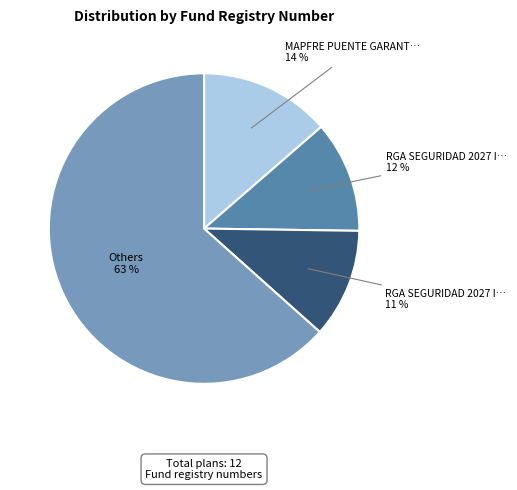

To the nearest percent, what is the difference between the largest and smallest slice percentages?

52%